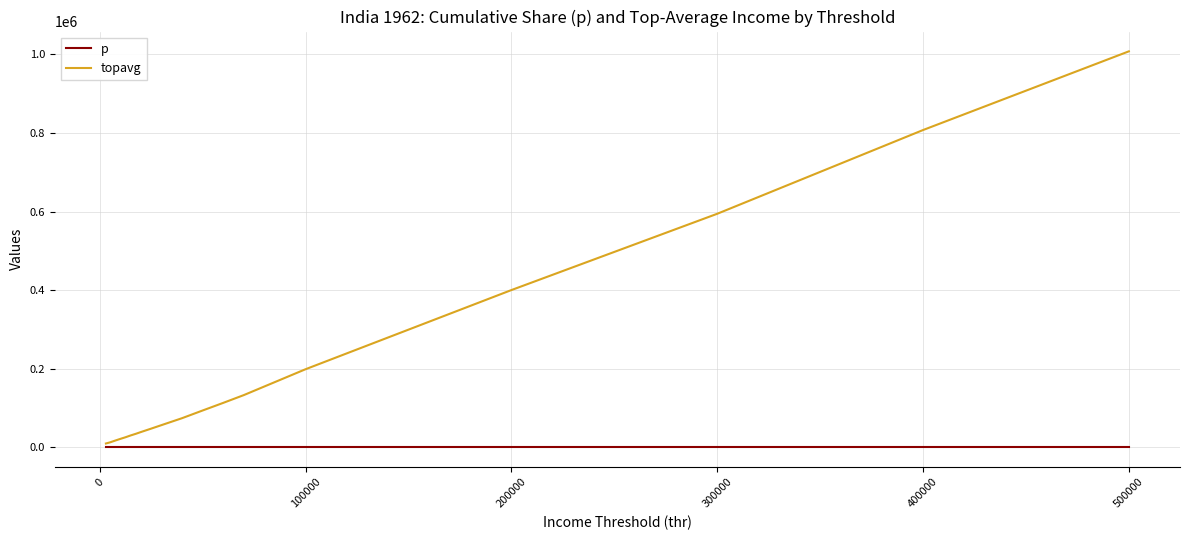

Which series has the largest total across all categories?

topavg